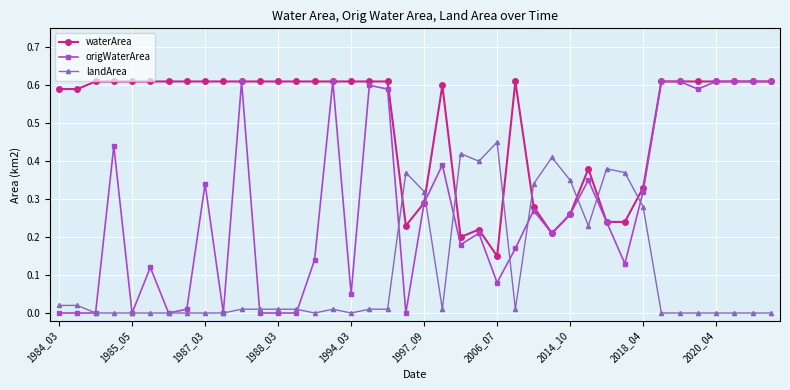

How many lines are shown in the chart?

3